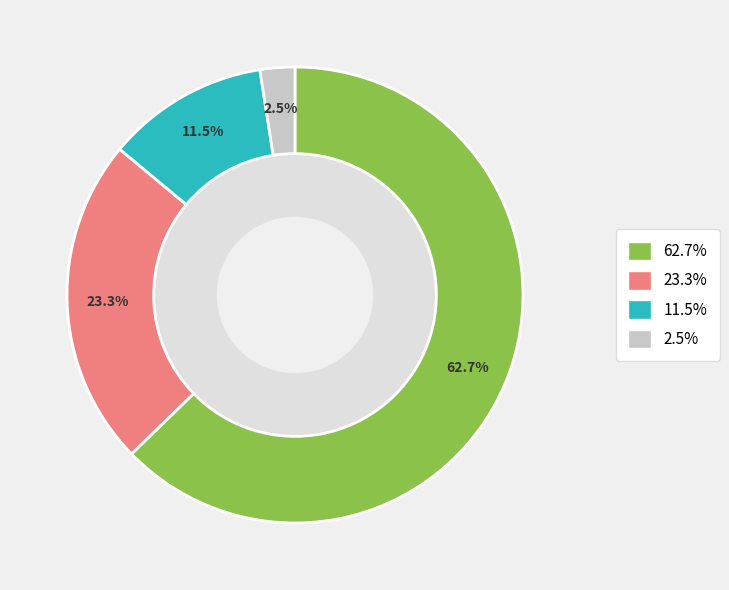

To the nearest percent, what is the difference between the largest and smallest slice percentages?

60%